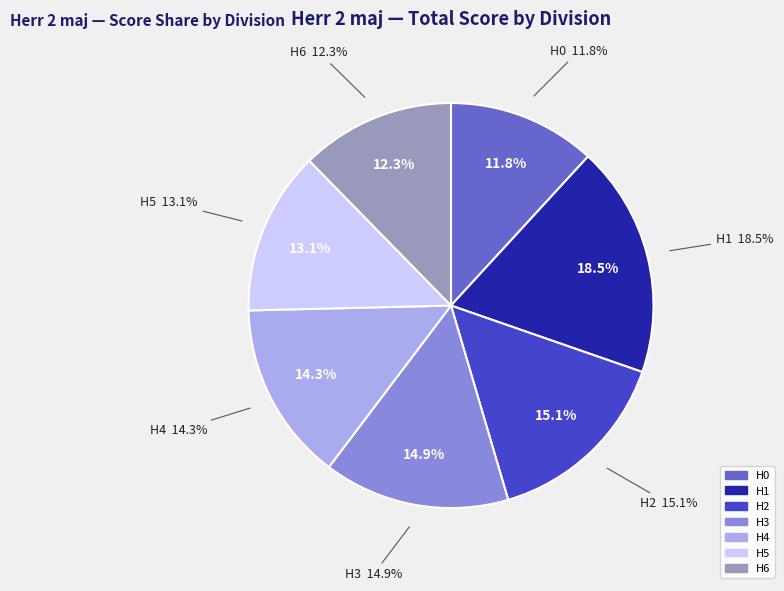

To the nearest percent, what is the difference between the largest and smallest slice percentages?

7%